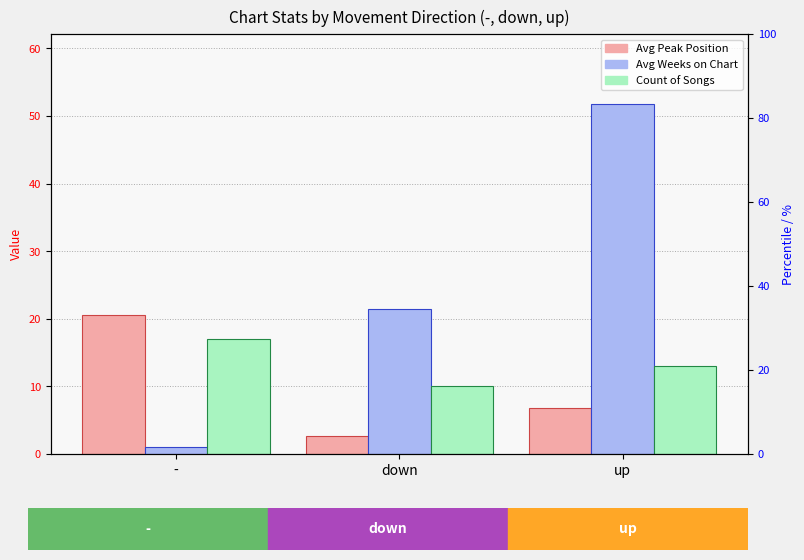

Which has a higher value, up or down?

up